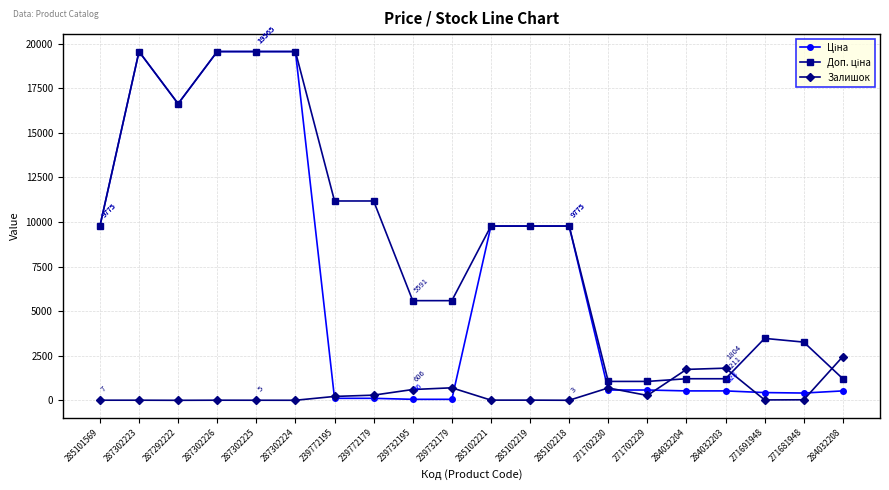

At which label does Залишок reach its peak?

284032208